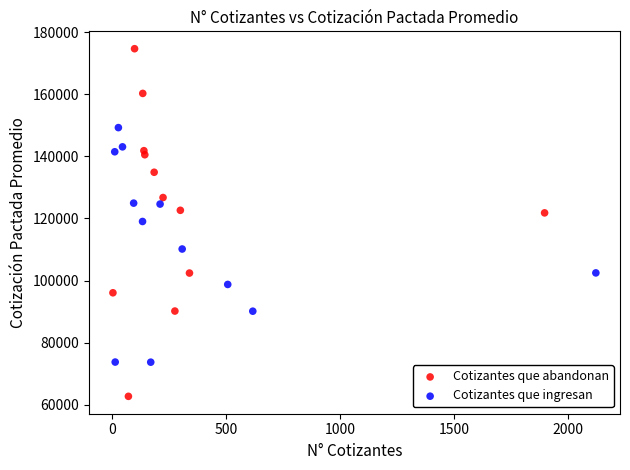

Which series has the widest spread of Y values?

Cotizantes que abandonan